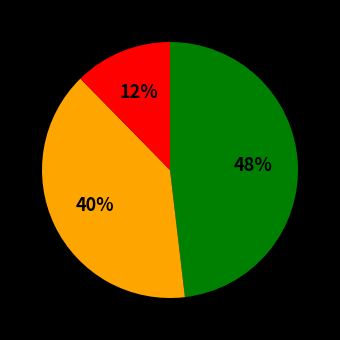

Is there any slice that represents more than half of the pie?

No